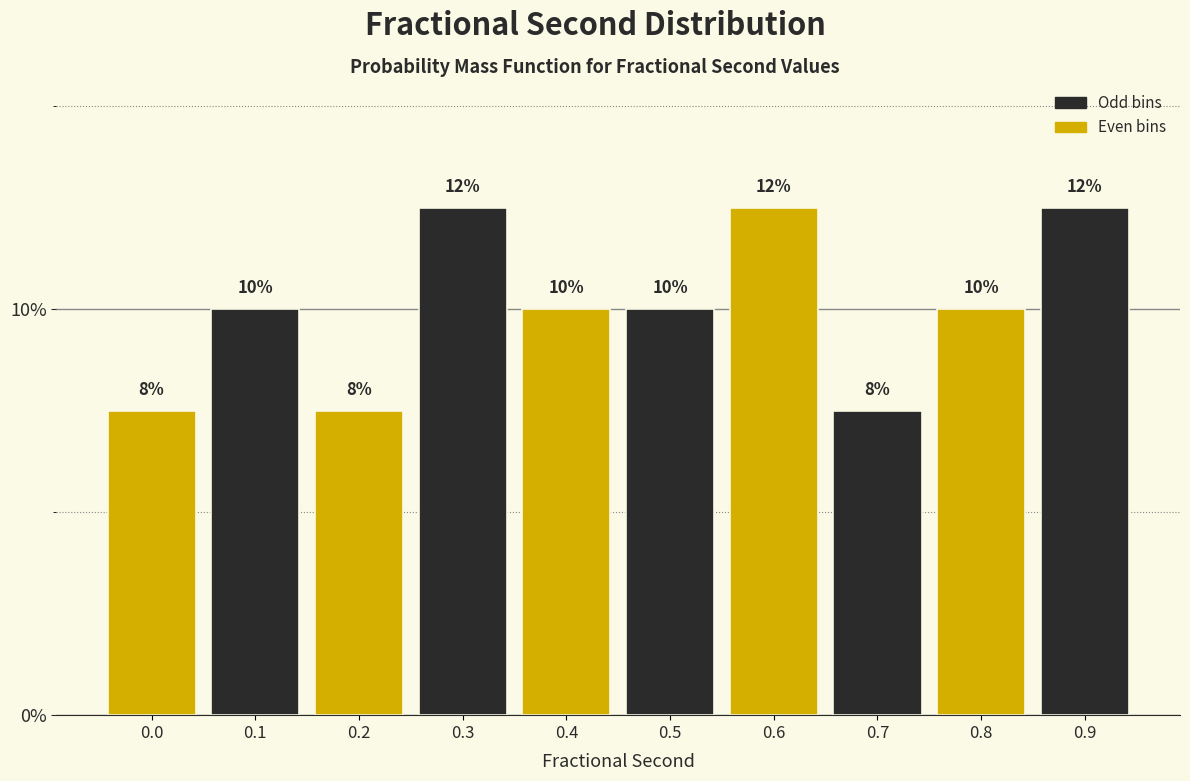

Are the bars horizontal?

No